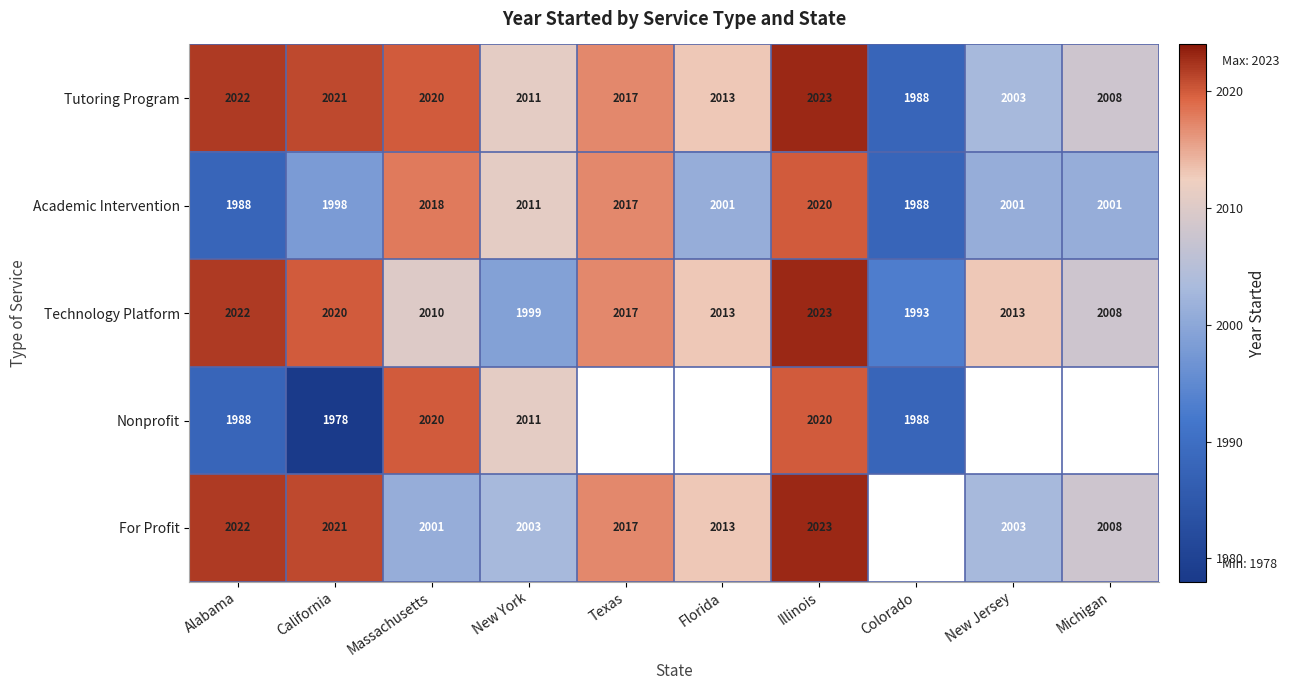

Where is Tutoring Program nearest to the value 2005?

New Jersey